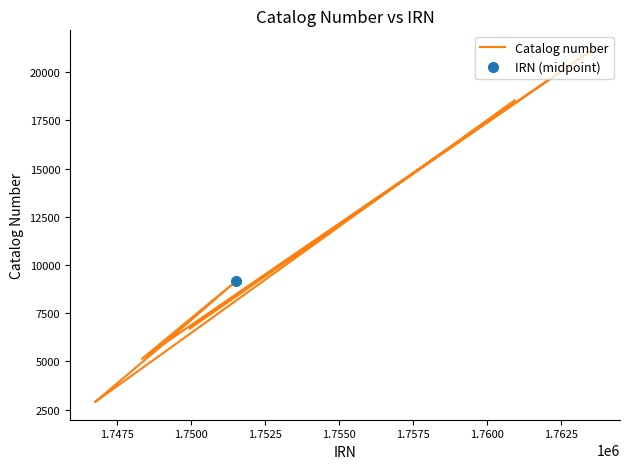

True or false: the data shows 11108 at 1.7500.

False